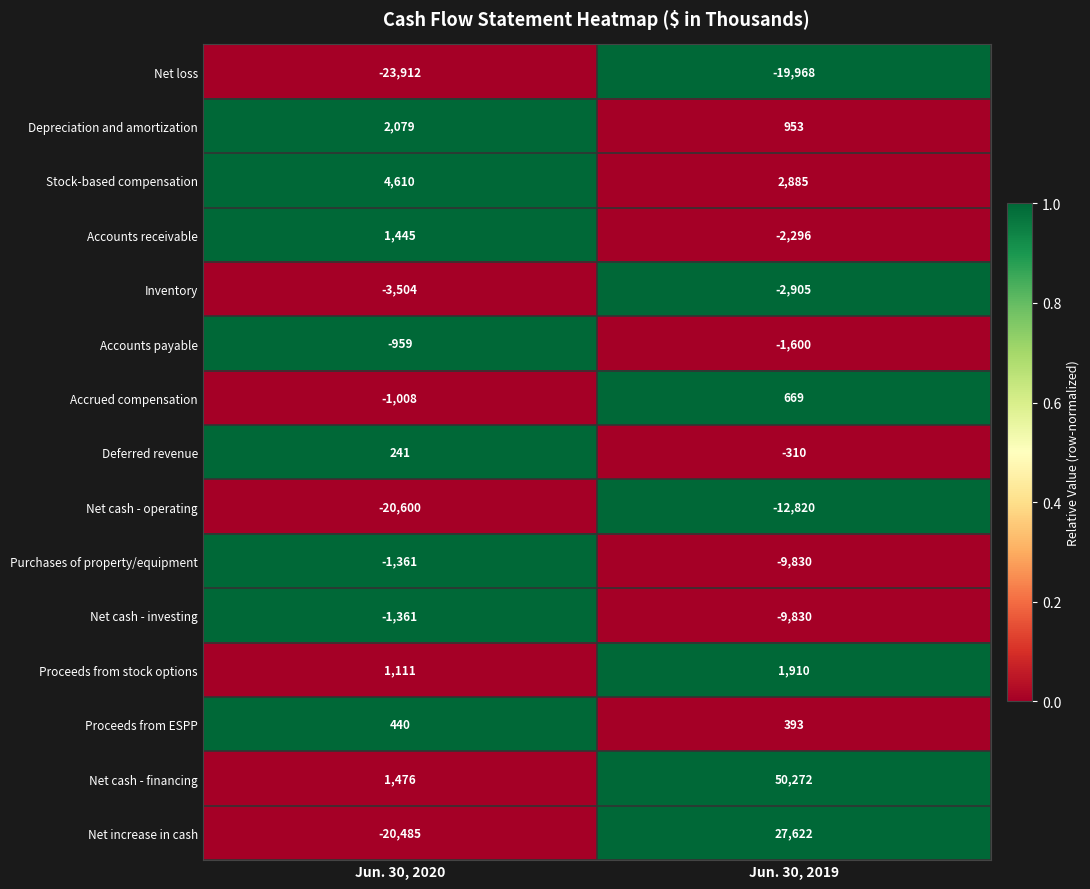

How many series are shown in this chart?

15